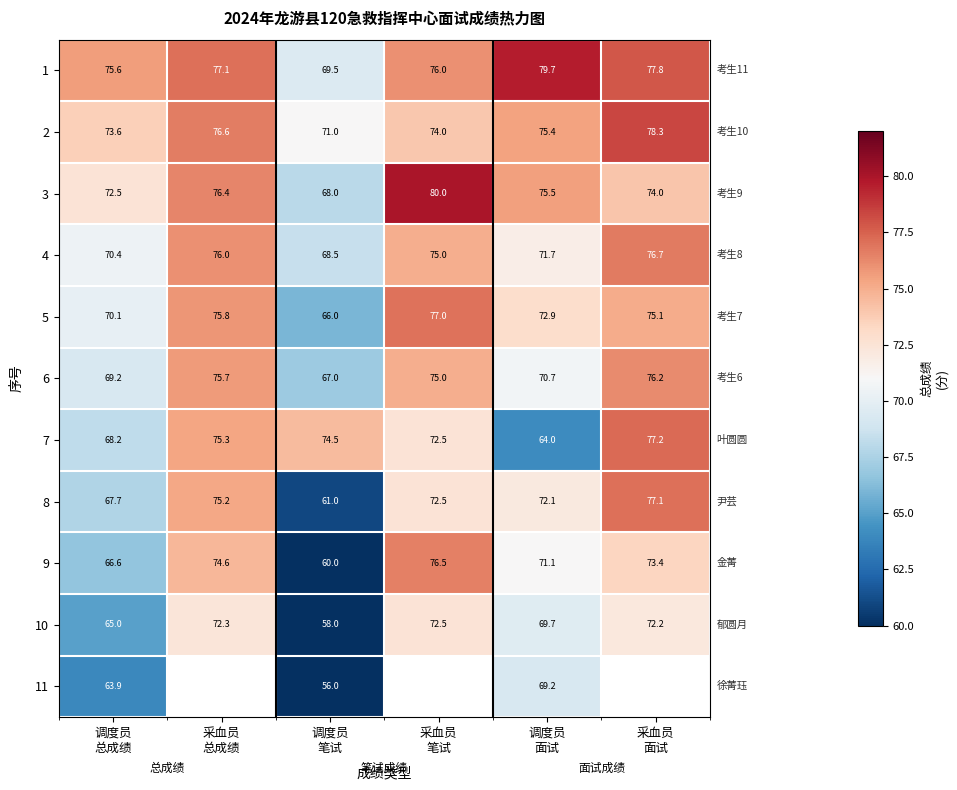

How many values in the 10 series exceed 72?

3